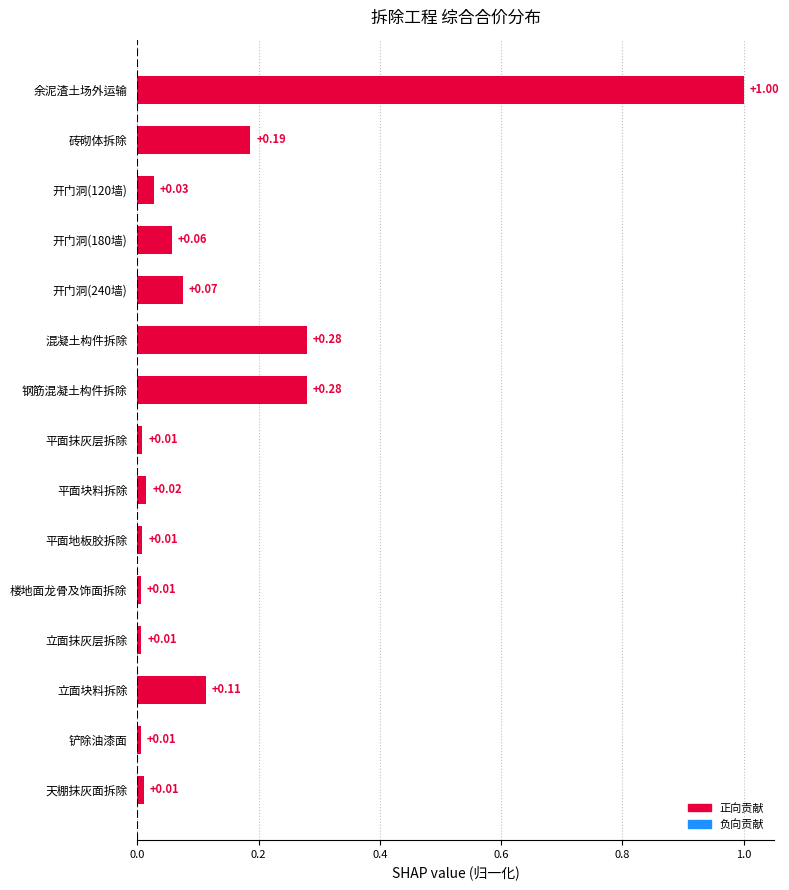

Which has a higher value, 钢筋混凝土构件拆除 or 立面抹灰层拆除?

钢筋混凝土构件拆除